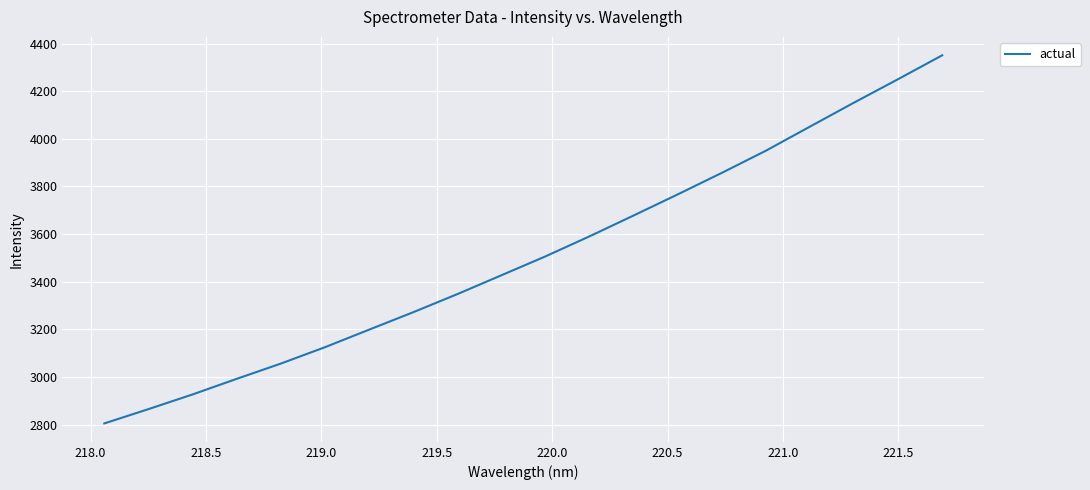

What is the greatest value displayed?

4350.6